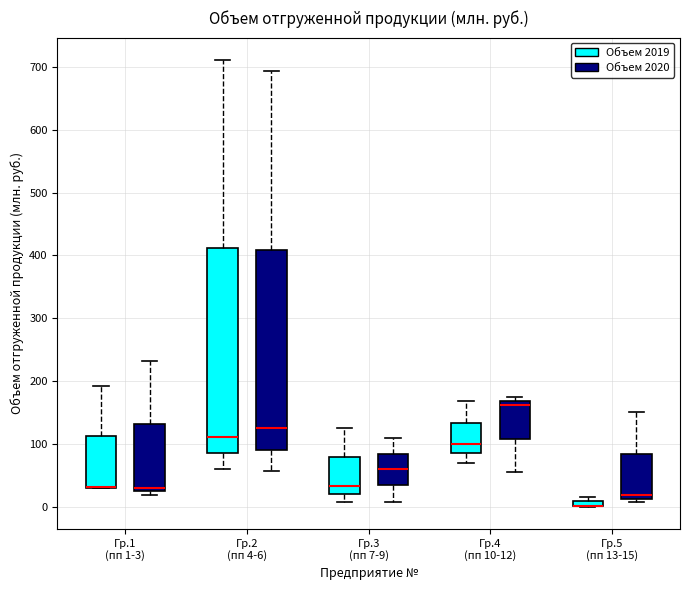

Where does the lower whisker of the box for Гр.2 (пп 4-6) (Объем 2019) end on the y-axis? The values are not printed on the chart, so give them approximately, as read against the axis.

60